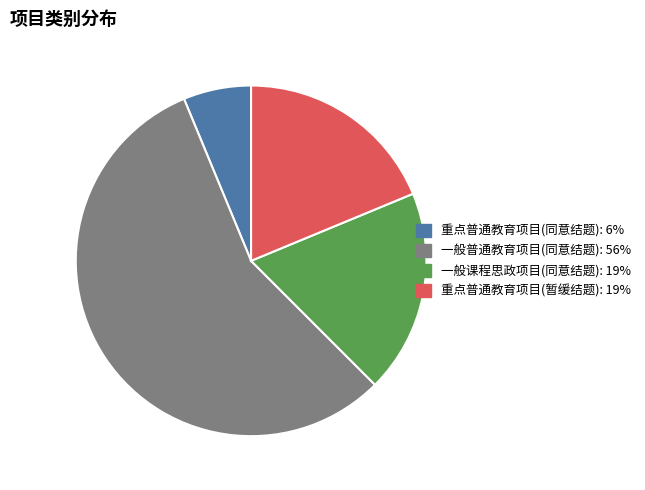

Which category accounts for the majority?

一般普通教育项目(同意结题)